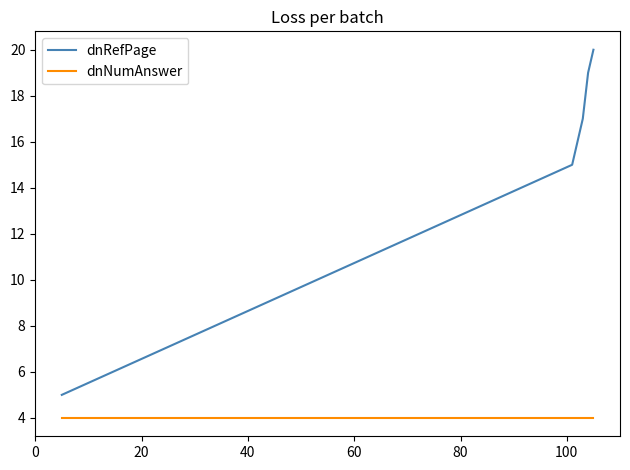

Which series has the widest spread of values?

dnRefPage